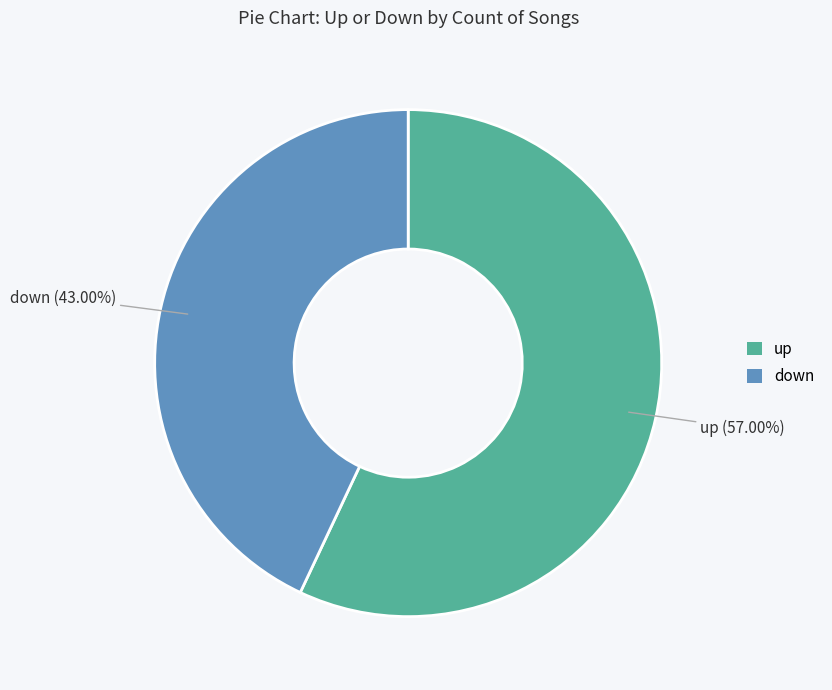

What is the total percentage of up and down?

100.0%